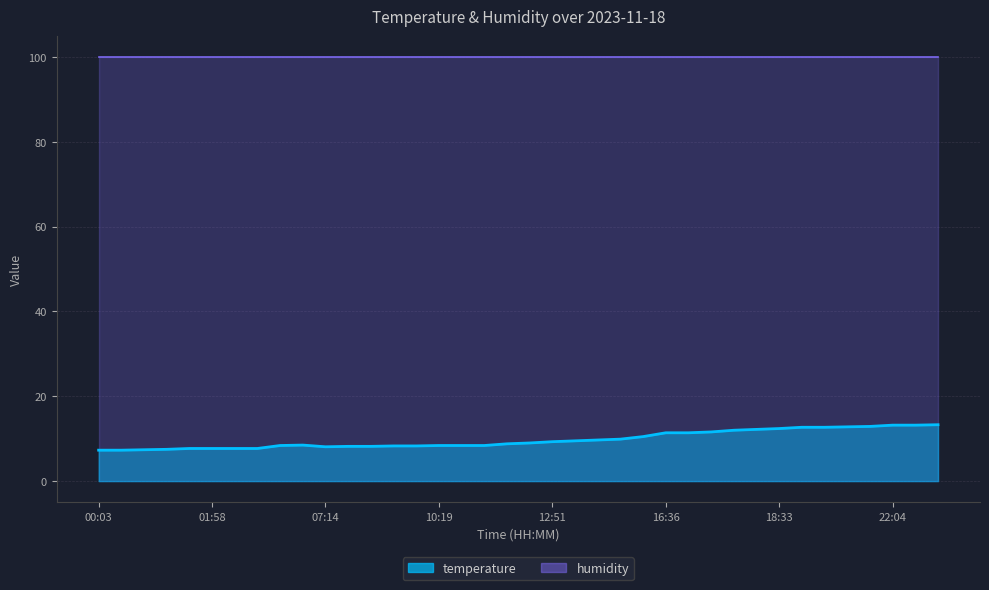

The value at 20:31 is 18.6. True or false?

False